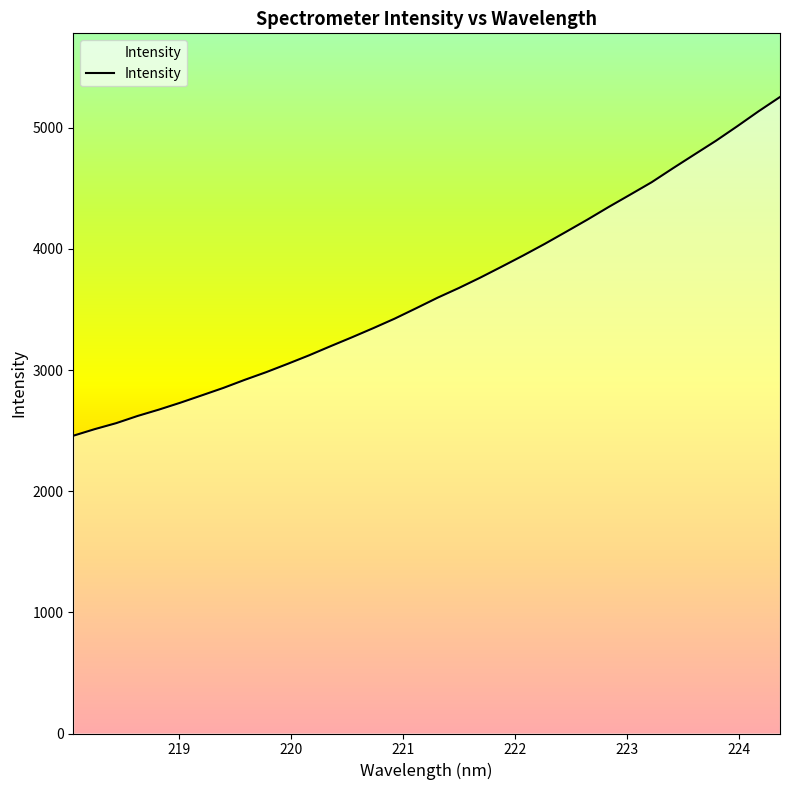

What is the maximum value shown in the chart?

5253.8